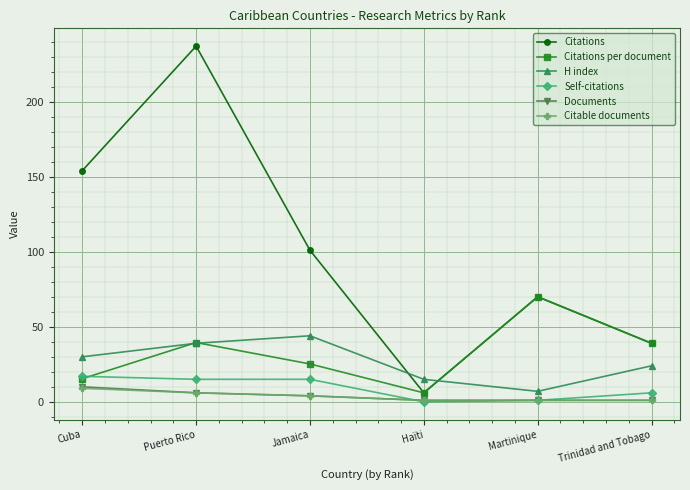

Which category has the highest value across all series?

Puerto Rico